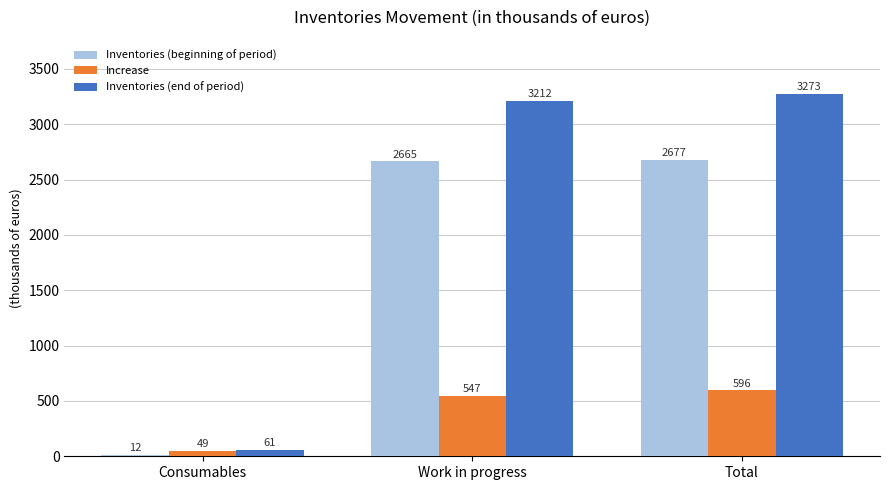

What is the smallest value displayed?

12